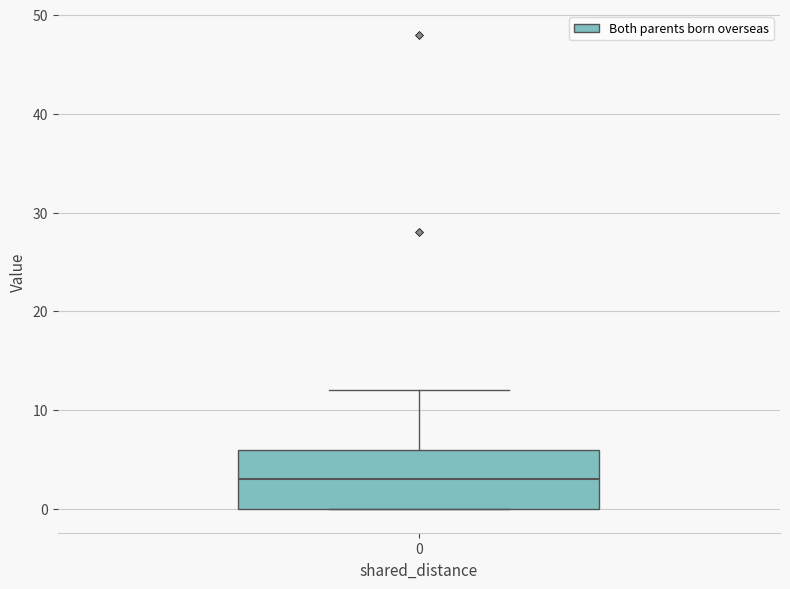

Read this box plot against the y-axis: the position of the median line, the range covered by the box, and the ends of both whiskers. The values are not printed on the chart, so give them approximately, as read against the axis.

median 3, box 0 to 6, whiskers 0 to 12